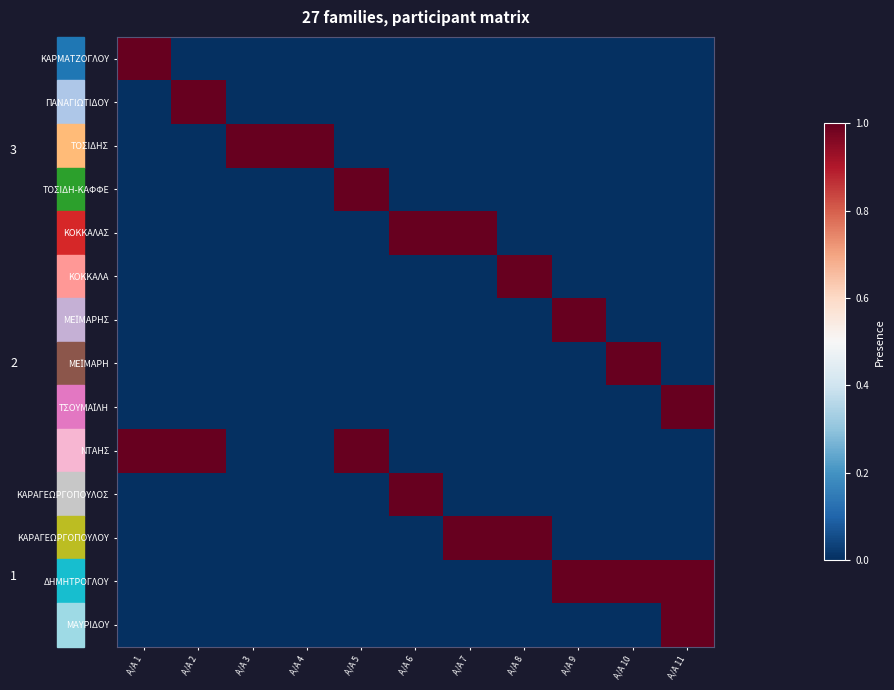

Which series has the largest total across all categories?

ΝΤΑΗΣ